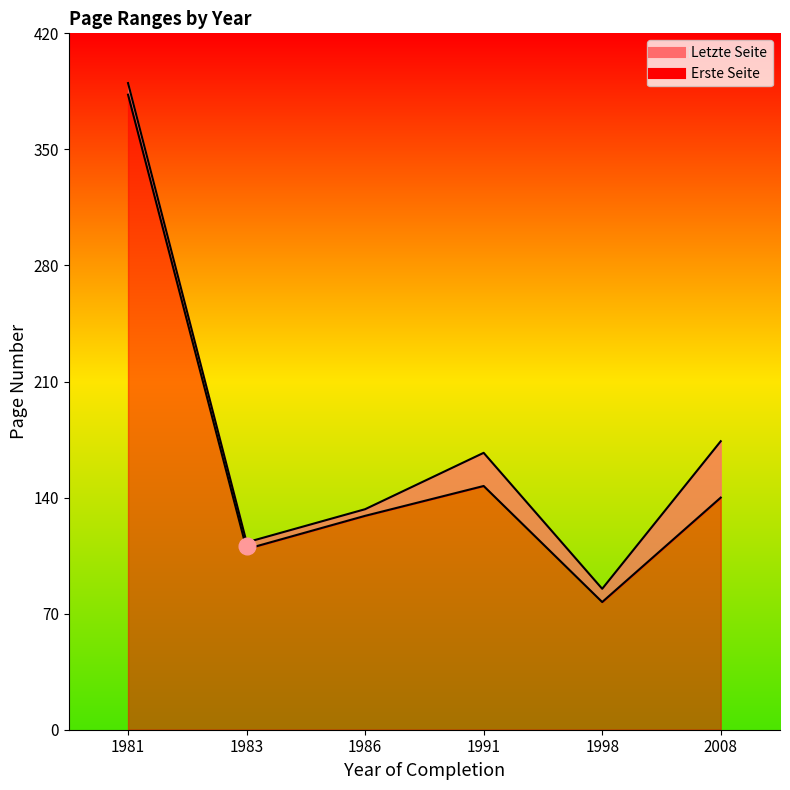

Does the chart have visible grid lines?

No